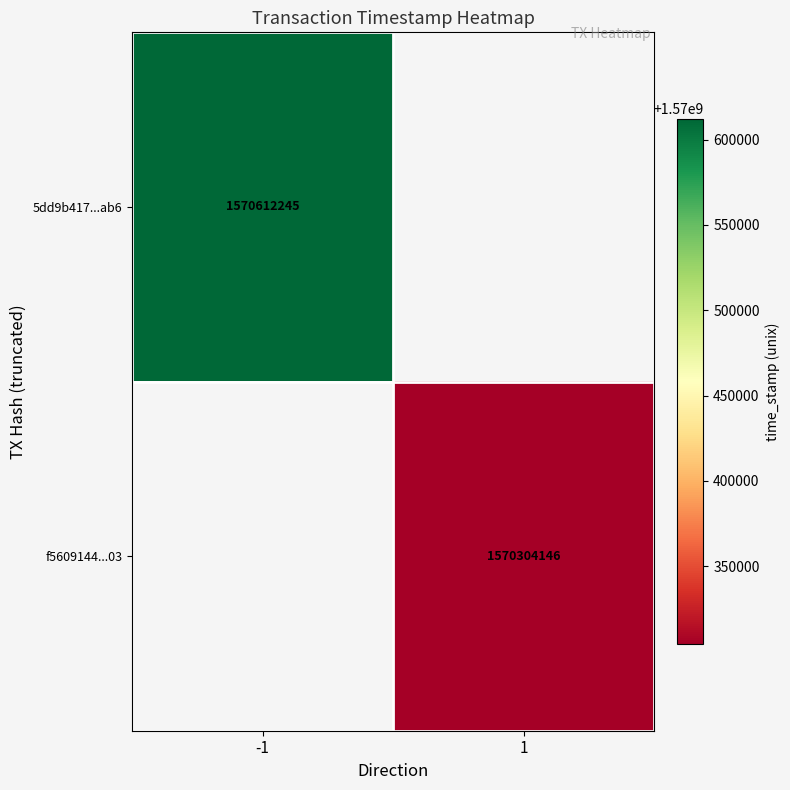

The value of 5dd9b417...ab6 at -1 is 1570612245. True or false?

True